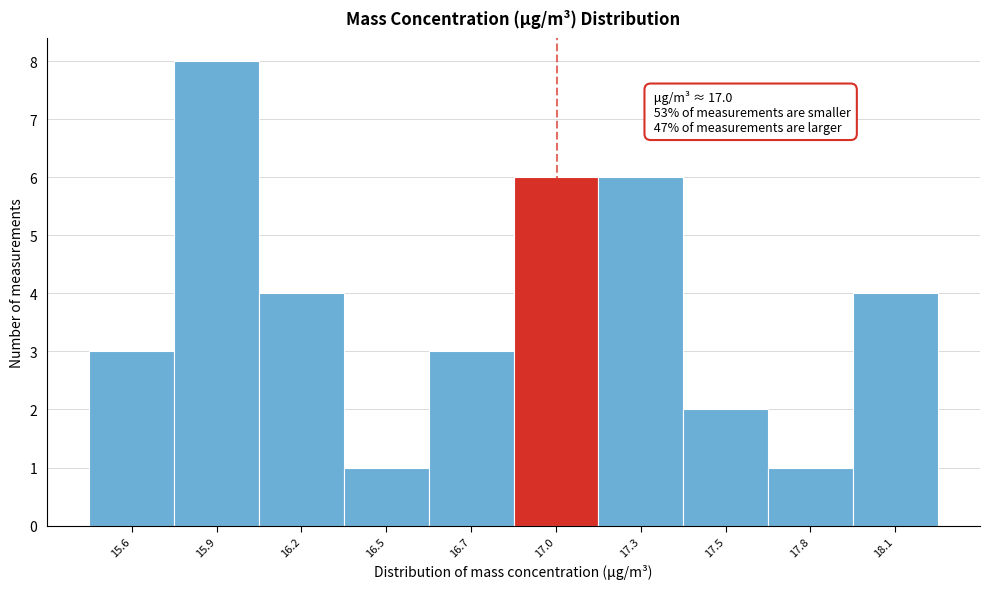

Reading right to left, extract all data points from this chart.

18.1=4	17.8=1	17.5=2	17.3=6	17.0=6	16.7=3	16.5=1	16.2=4	15.9=8	15.6=3